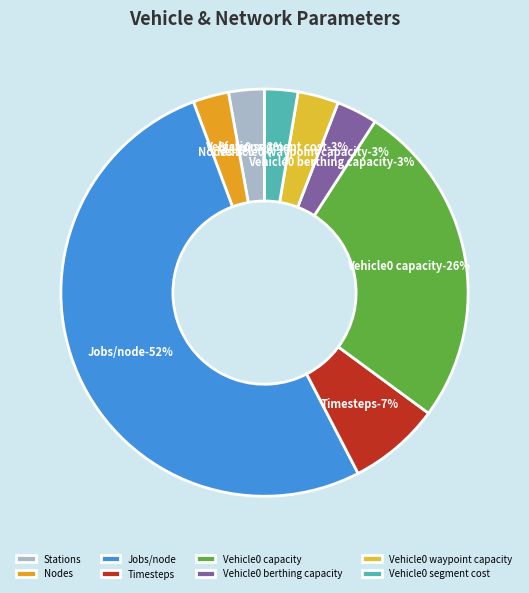

The Vehicle0 capacity slice represents 26% of the pie. True or false?

True